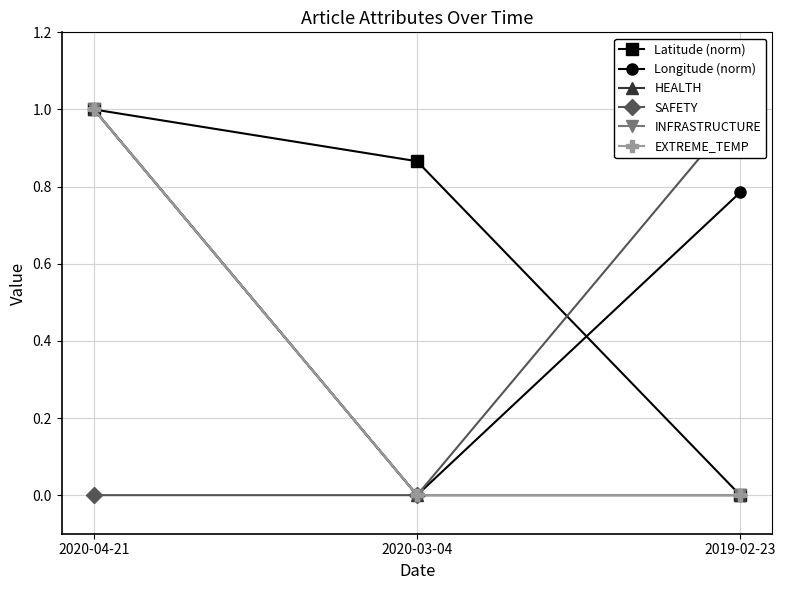

What is the label of the 1st point from the left?

2020-04-21